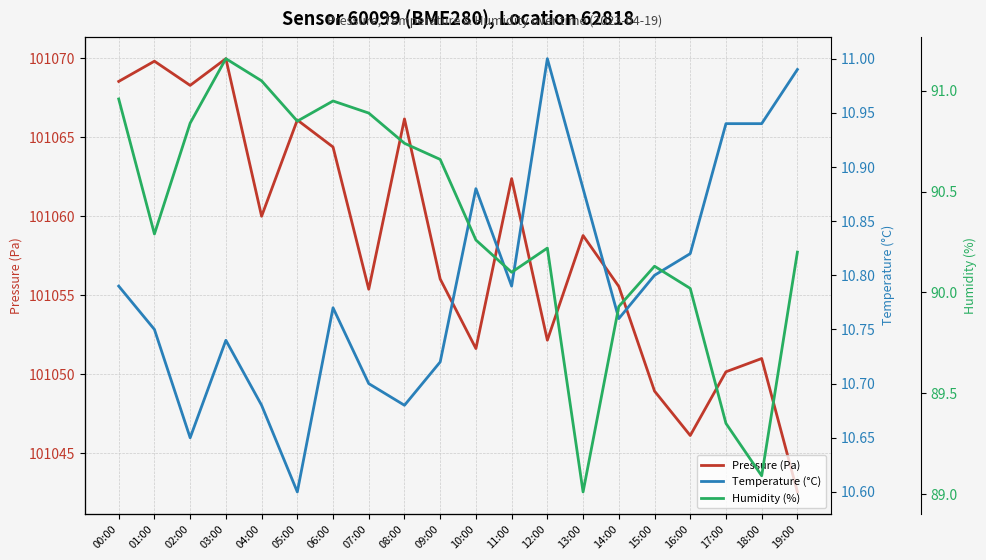

Rank the series at 07:00 from lowest to highest value.

Temperature (°C), Humidity (%), Pressure (Pa)